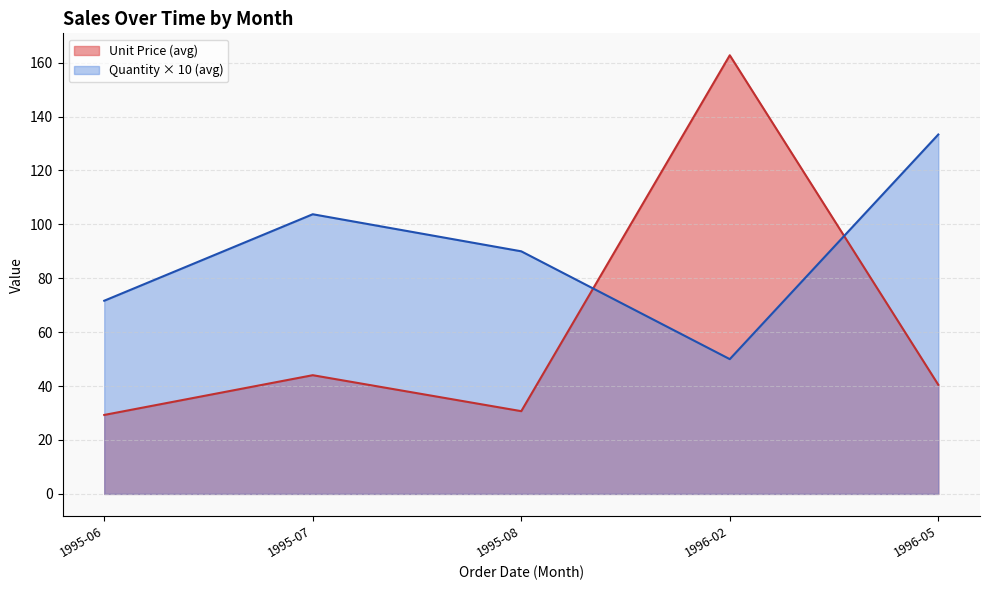

What is the total value across all series at 1995-08?

120.7